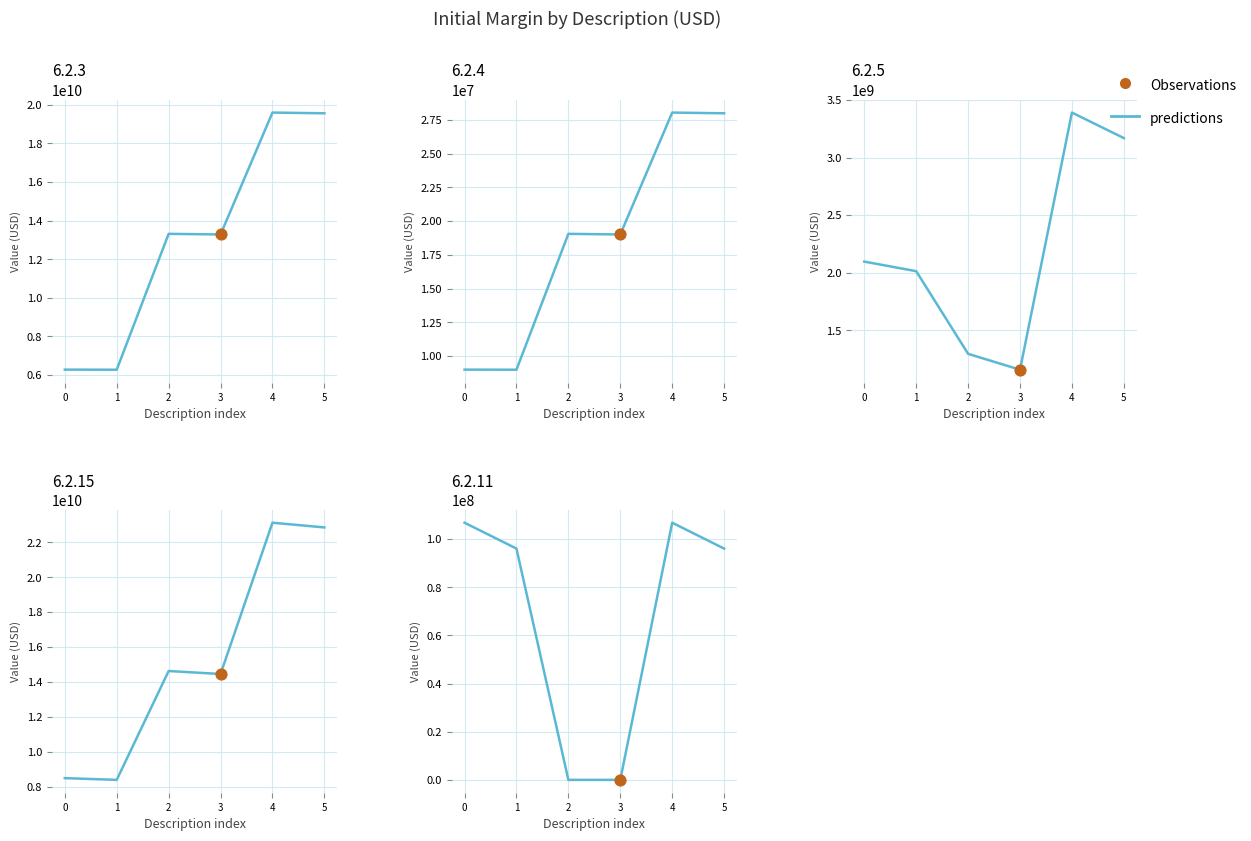

What is the change in value from 0 to 2?

-106794710.0